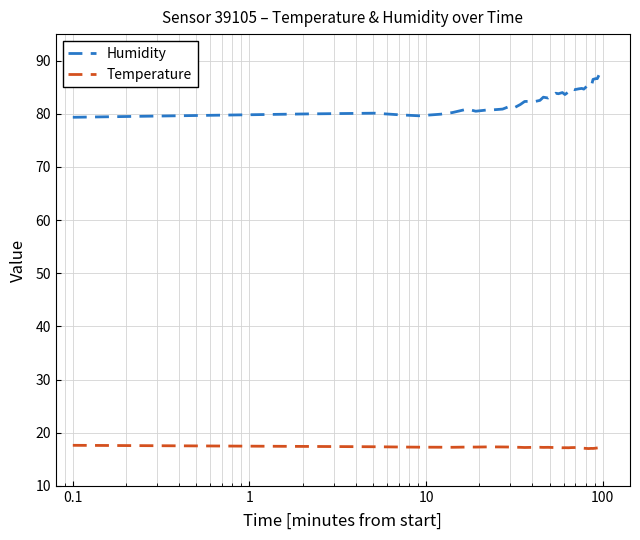

Which series has the largest total across all categories?

Humidity